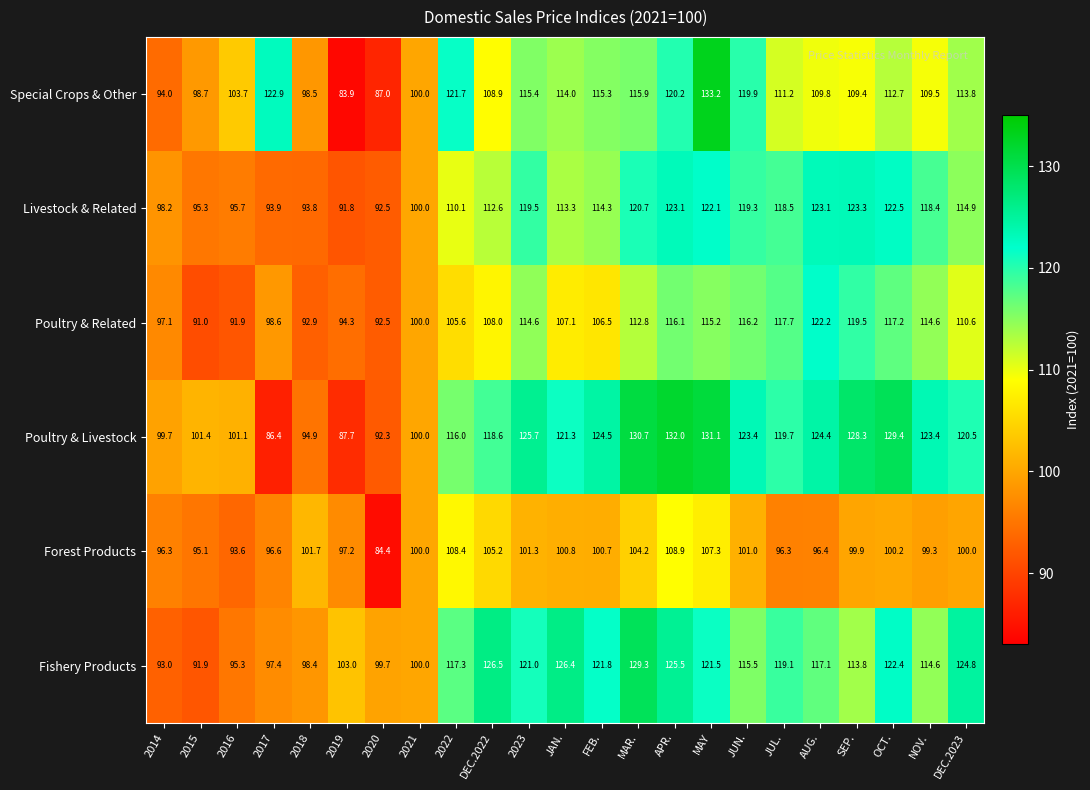

The value of Poultry & Related at OCT. is 74.4. True or false?

False